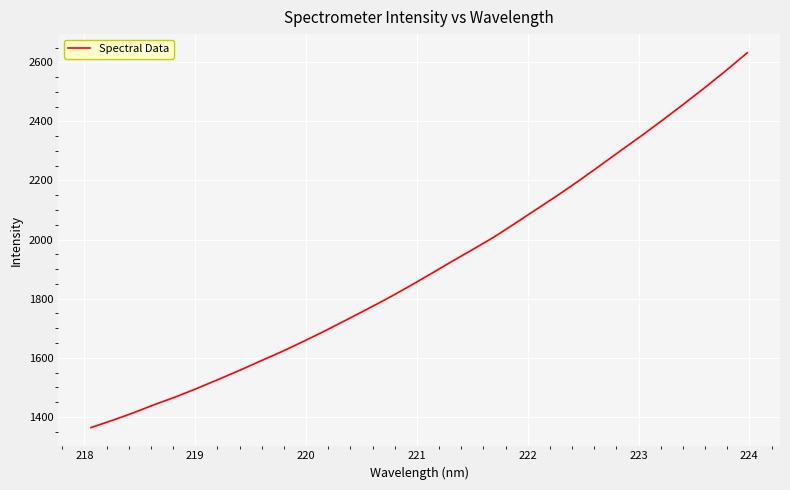

What is the greatest value displayed?

2632.0